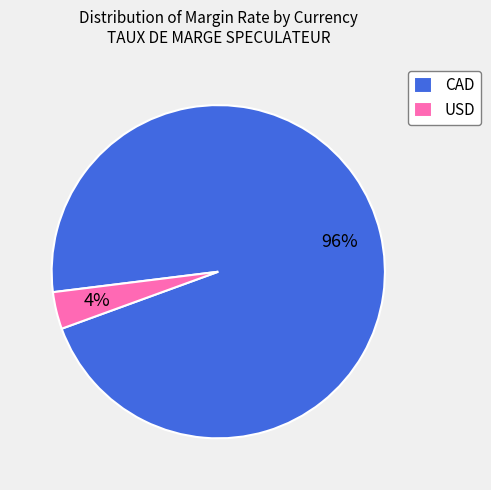

Does CAD account for over 50% of the chart?

Yes